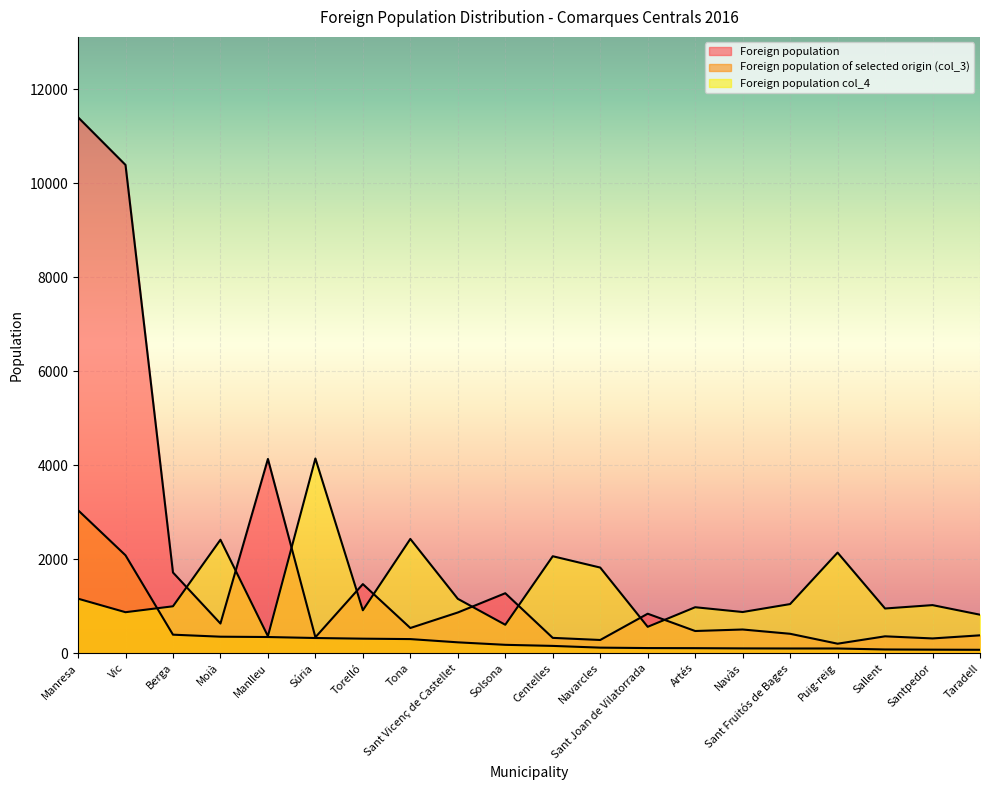

Reading left to right, what are all the values shown in this chart?

Foreign population: 11403	10389	1716	630	4132	338	1469	535	865	1275	325	280	839	471	503	412	201	358	313	379
Foreign population of selected origin (col_3): 3042	2082	393	350	343	322	308	299	230	177	154	117	108	106	101	99	99	78	74	71
Foreign population col_4: 1159	871	997	2413	361	4142	912	2430	1156	604	2062	1821	560	977	875	1044	2139	950	1022	818